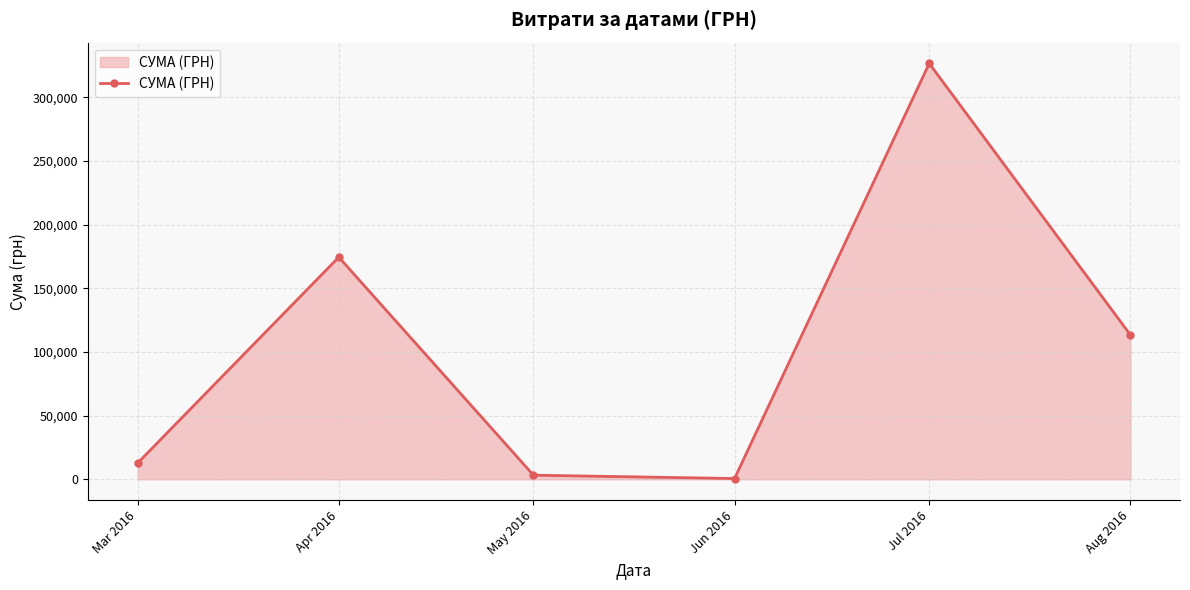

True or false: the data shows 174434.8 at Apr 2016.

True